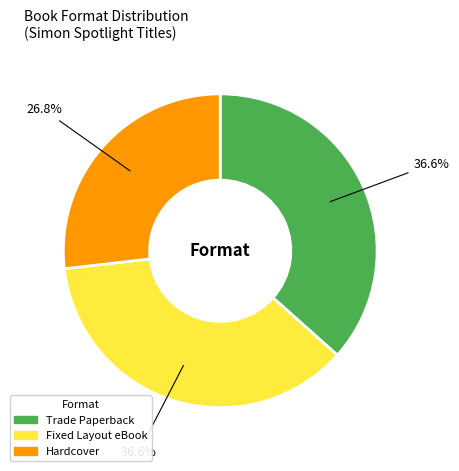

How much of the chart is everything except Hardcover?

73.2%